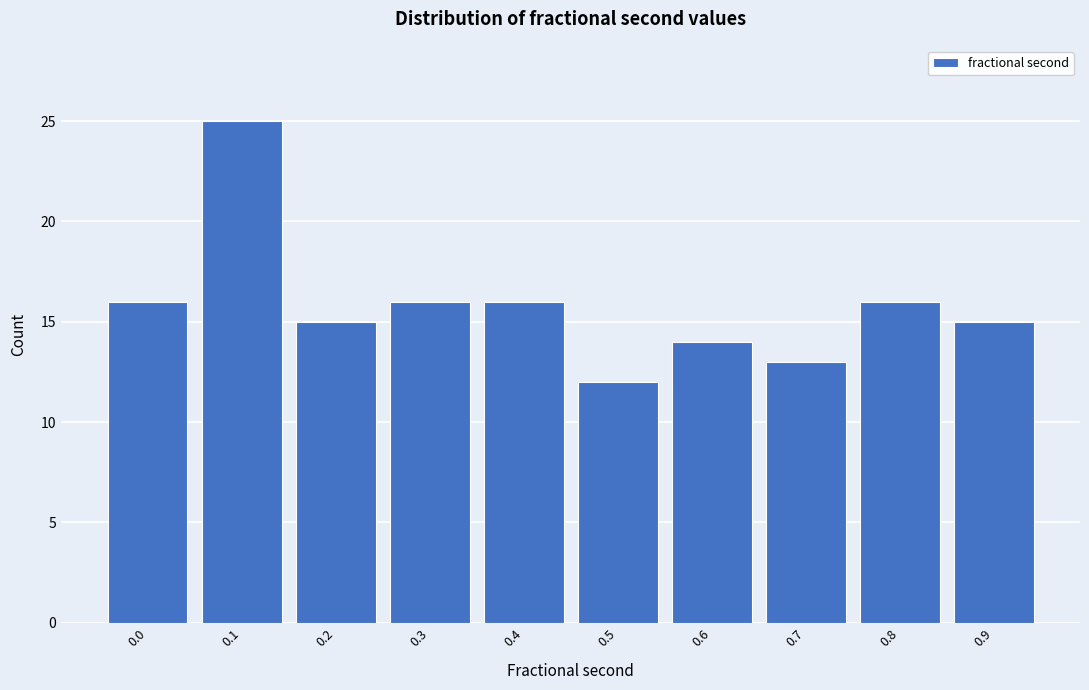

Reading left to right, what are all the values shown in this chart?

16	25	15	16	16	12	14	13	16	15